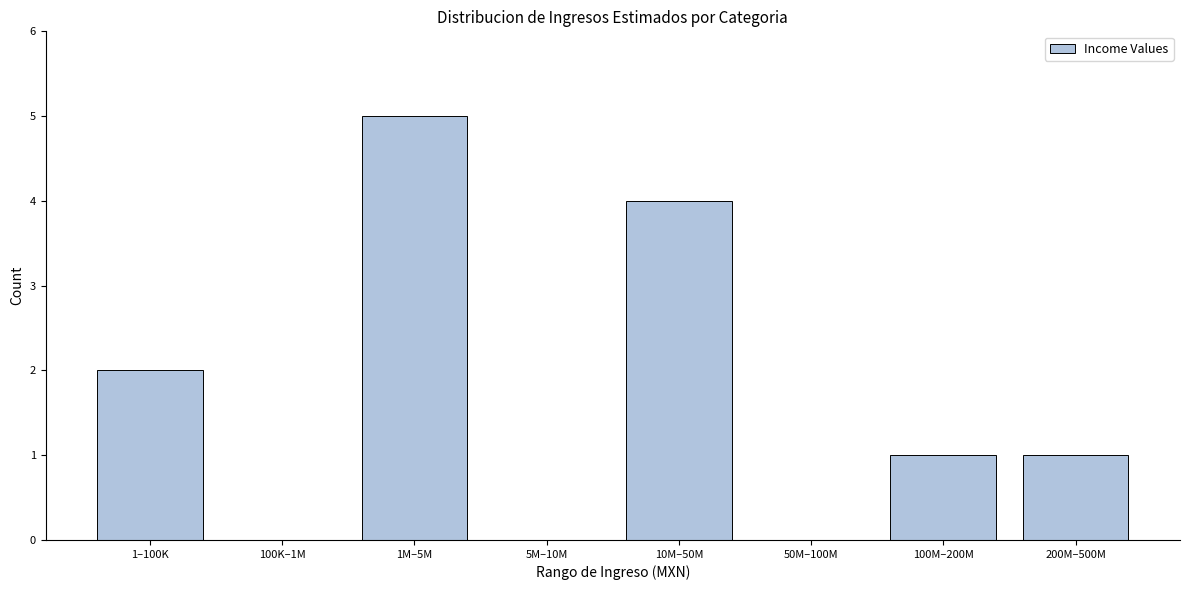

Reading left to right, transcribe all the data shown in this chart.

1–100K=2	100K–1M=0	1M–5M=5	5M–10M=0	10M–50M=4	50M–100M=0	100M–200M=1	200M–500M=1